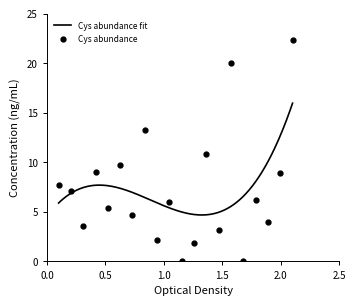

What is the difference between the maximum and minimum values?

22.4